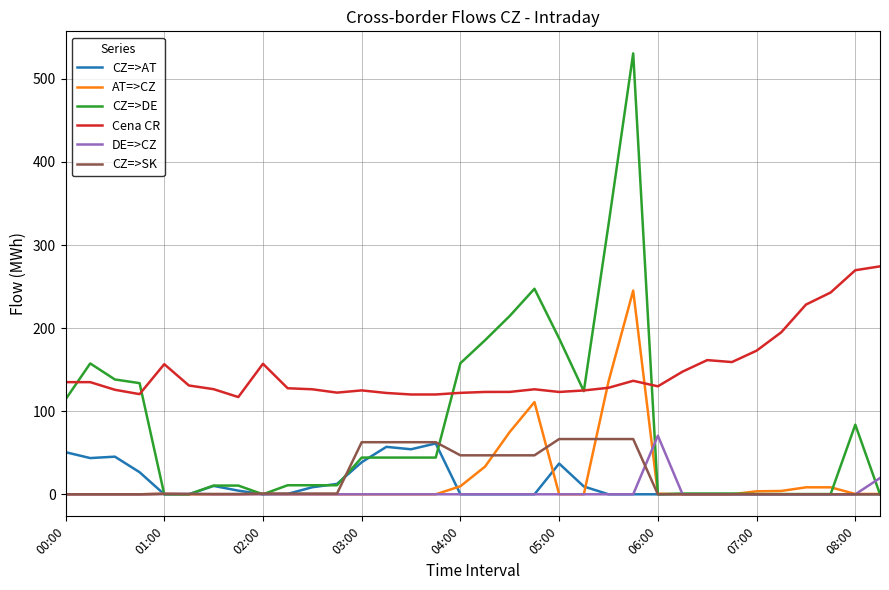

What is the greatest value displayed?

530.7